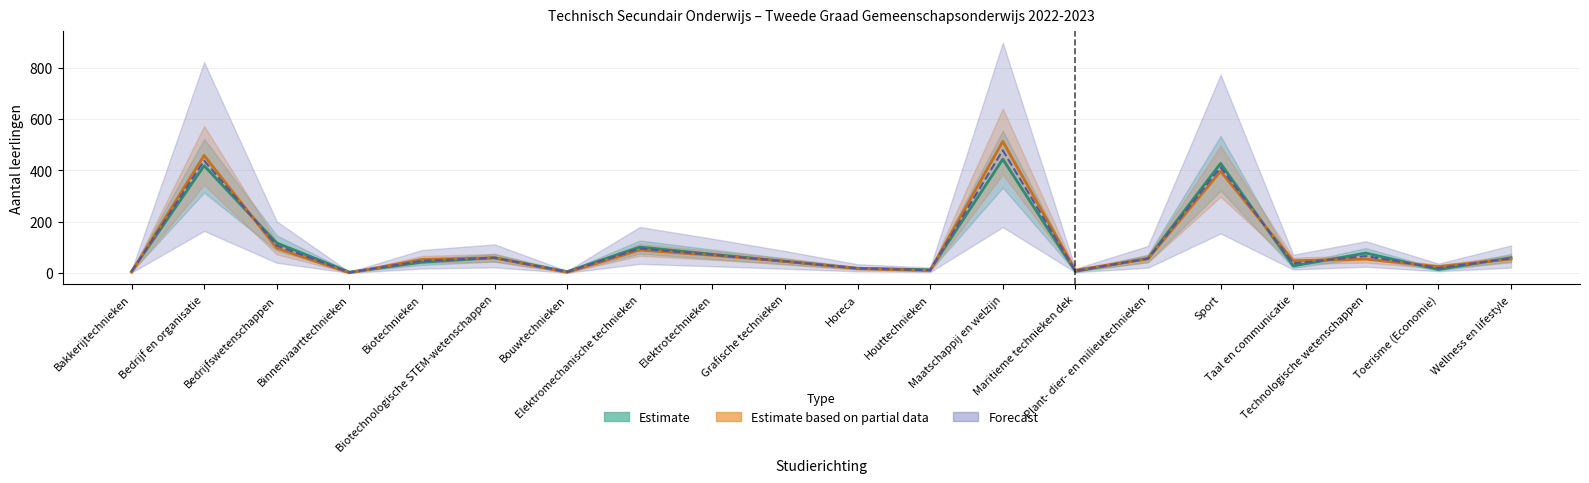

The Forecast series shows 80.0 at Plant- dier- en milieutechnieken. True or false?

False